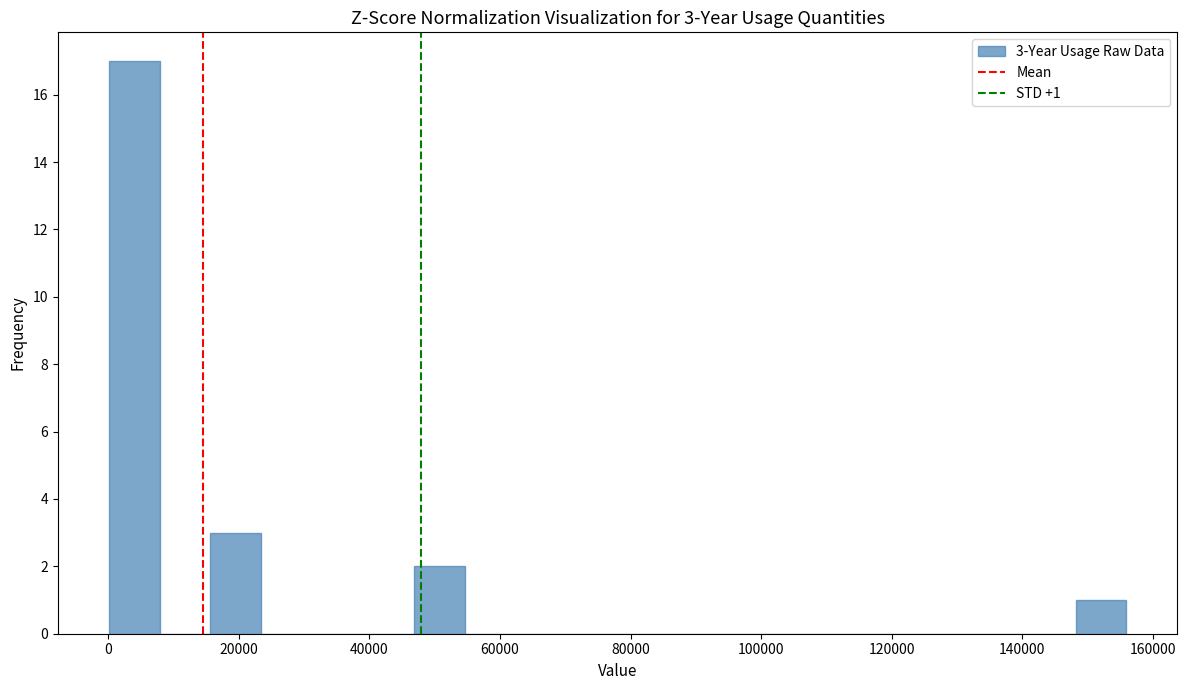

Read against the x-axis, roughly where is the centre of the tallest bar?

4000